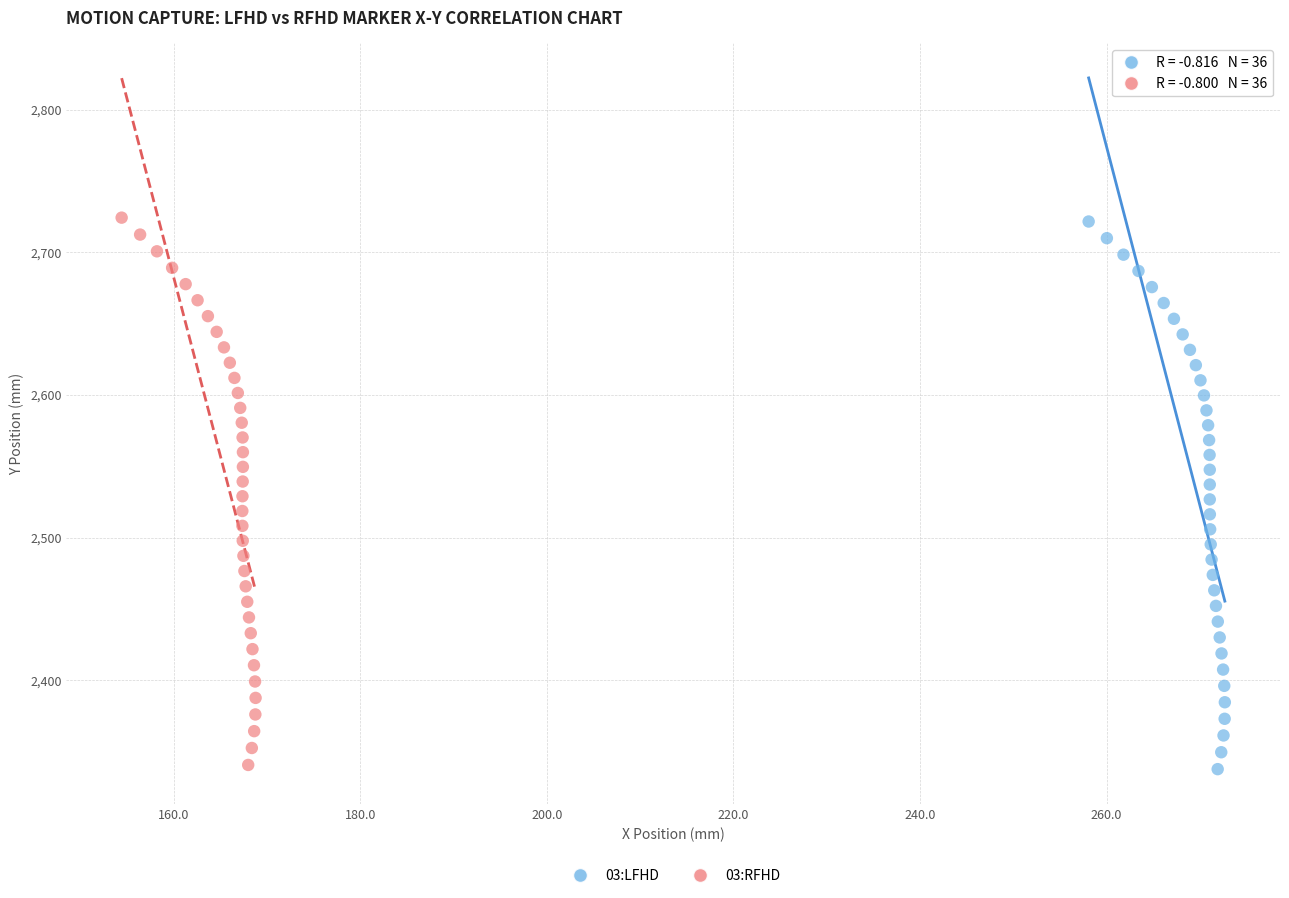

Which series has the widest spread of Y values?

03:LFHD